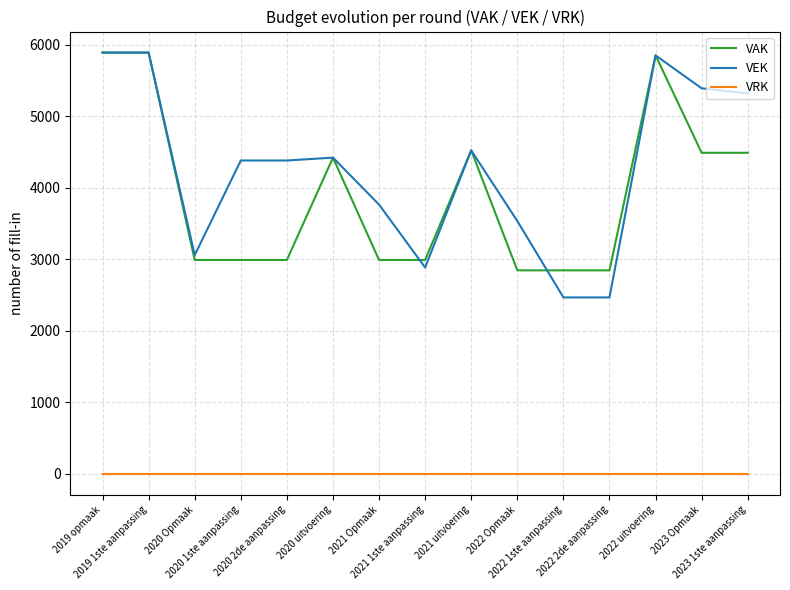

How many lines are shown in the chart?

3